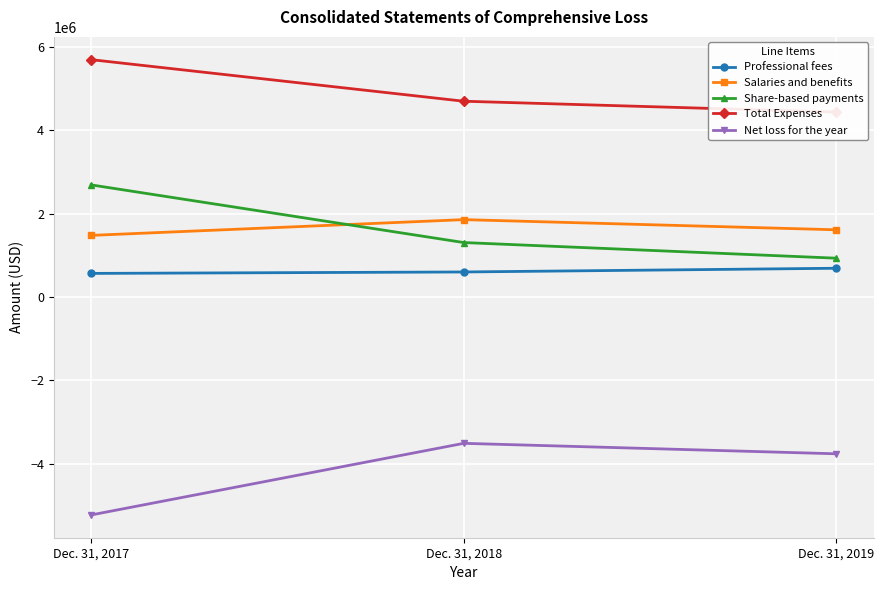

Which series has the largest total across all categories?

Total Expenses